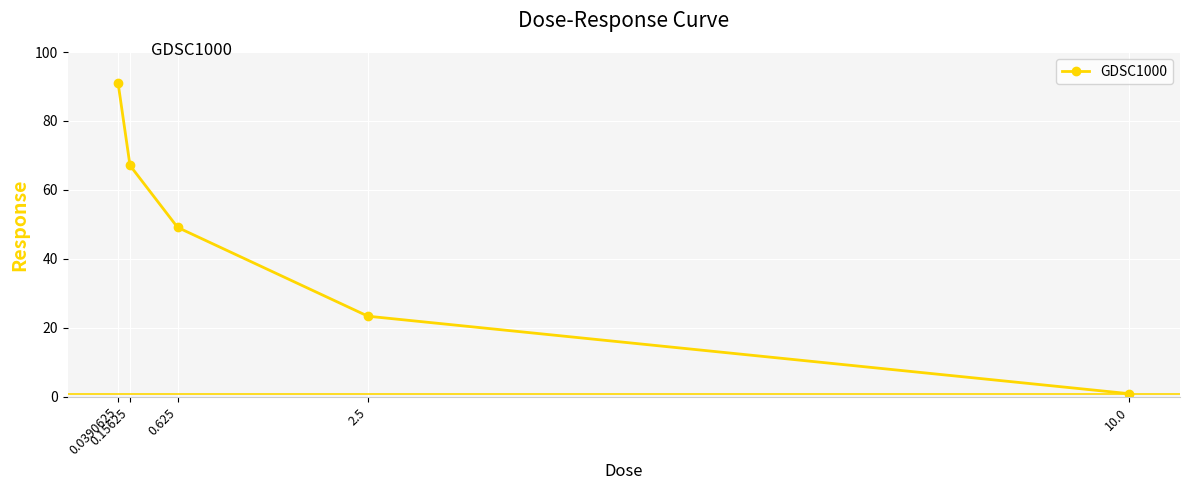

Reading right to left, what are all the values shown in this chart?

0.8	23.3	49.1	67.1	91.0